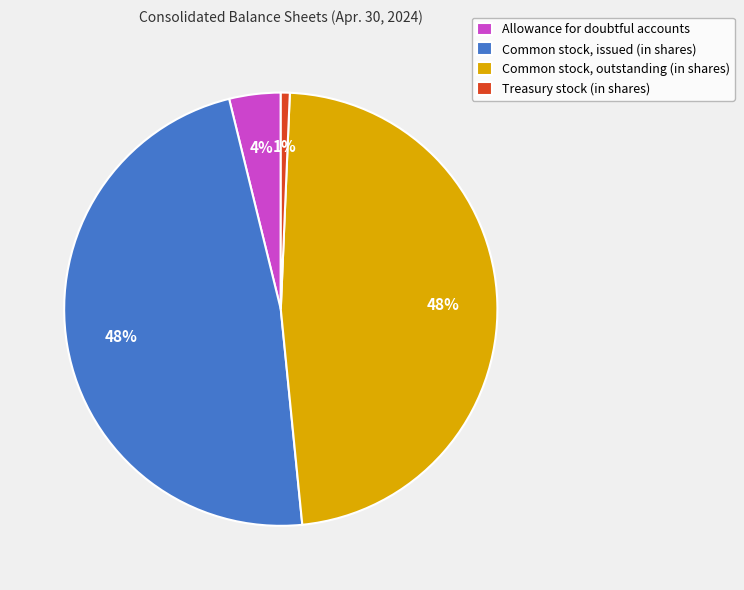

Does Common stock, issued (in shares) represent more than half of the total?

No